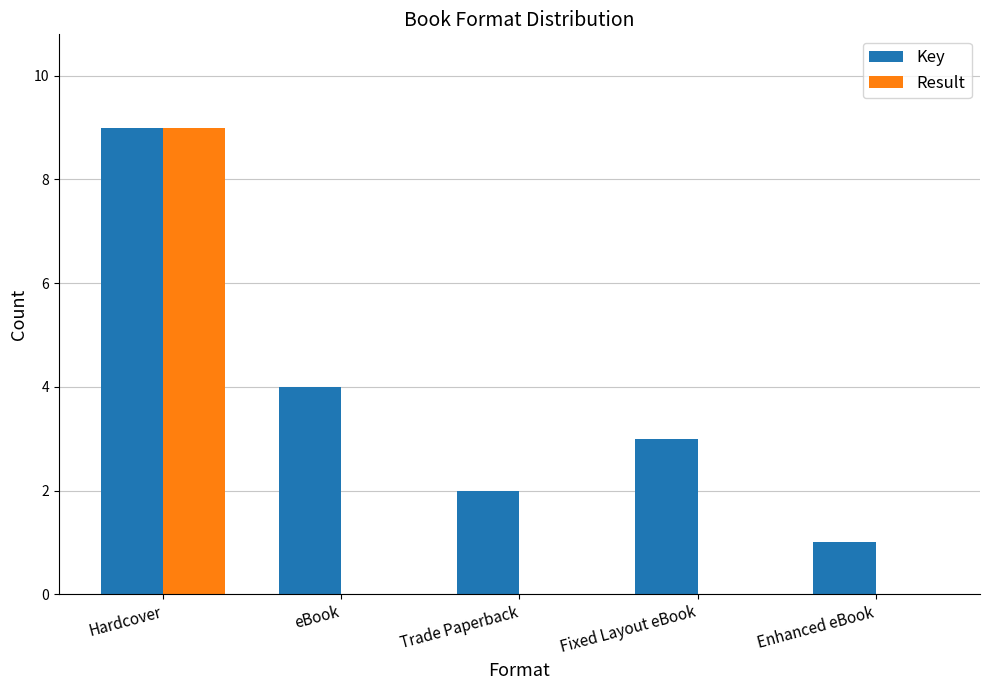

Where is Key nearest to the value 5?

eBook